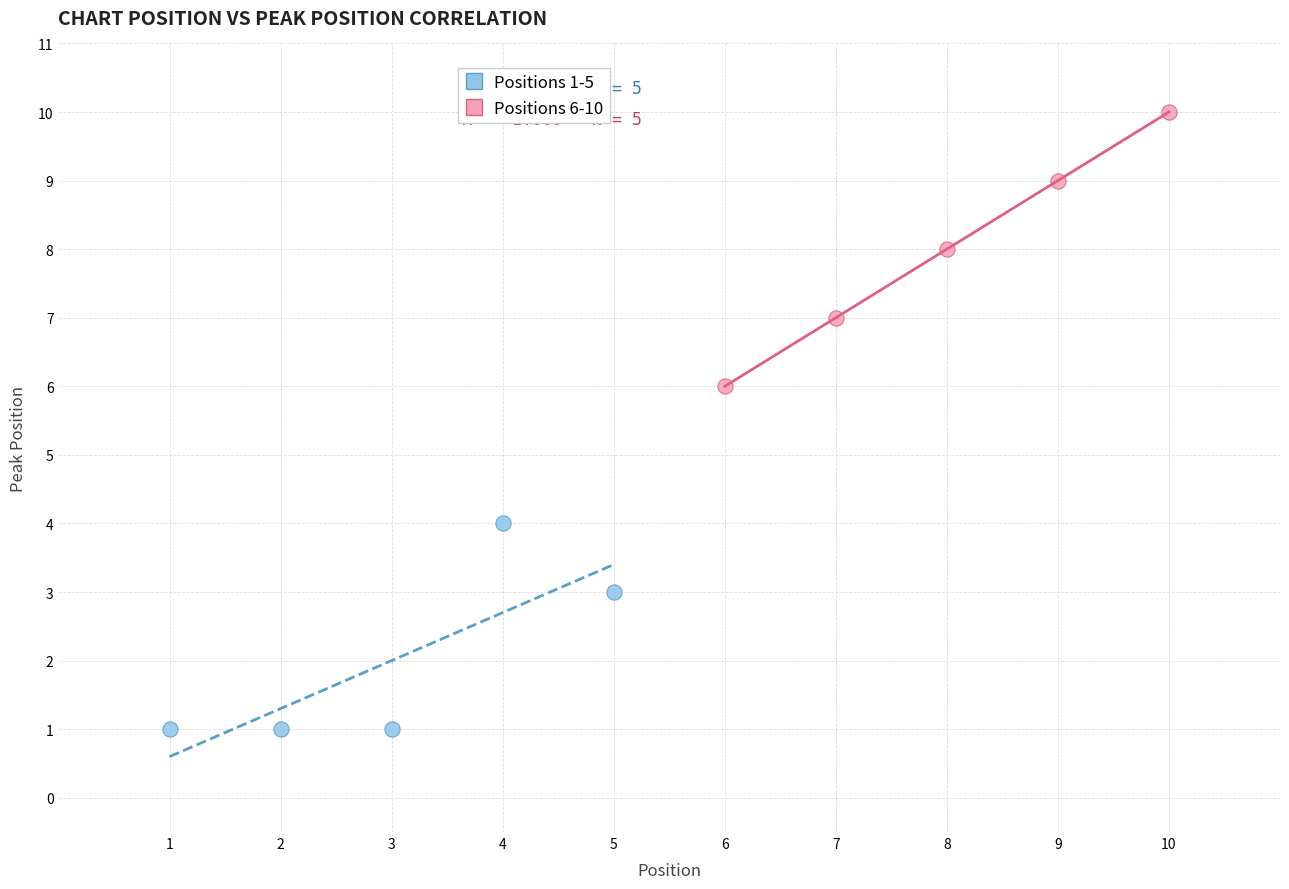

Which series reaches the minimum Y coordinate?

Positions 1-5